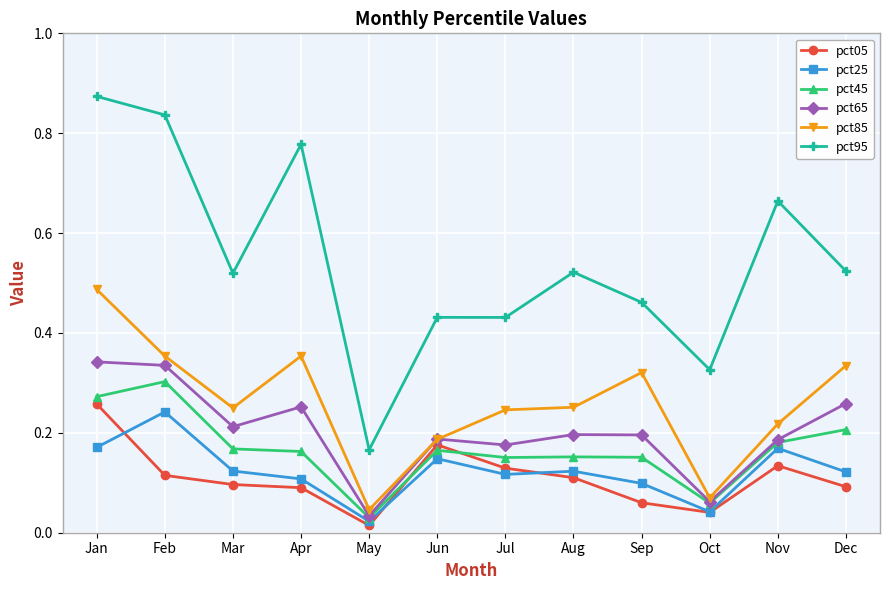

Which series has the largest total across all categories?

pct95